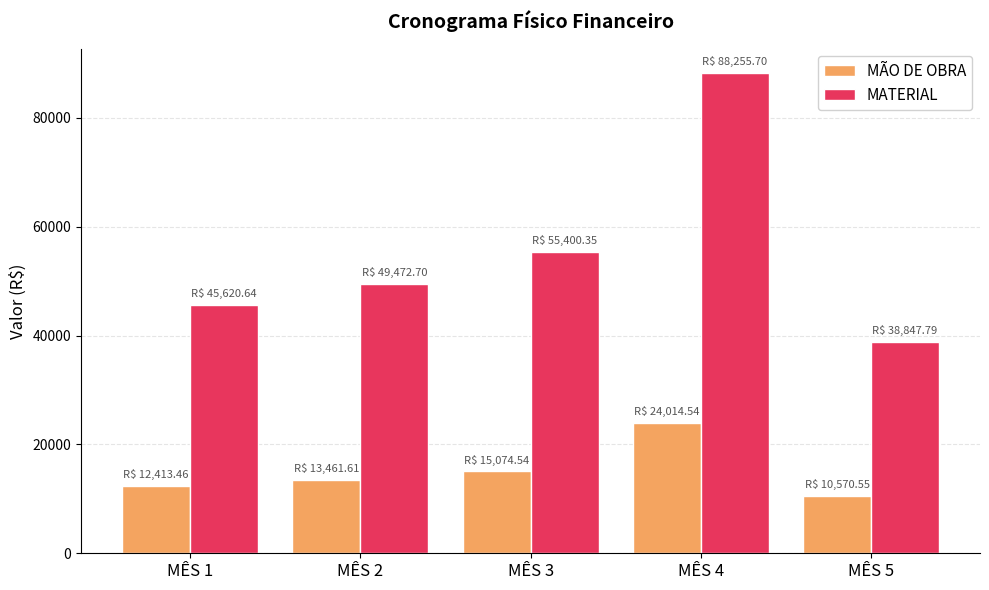

What is the maximum value shown in the chart?

88255.7